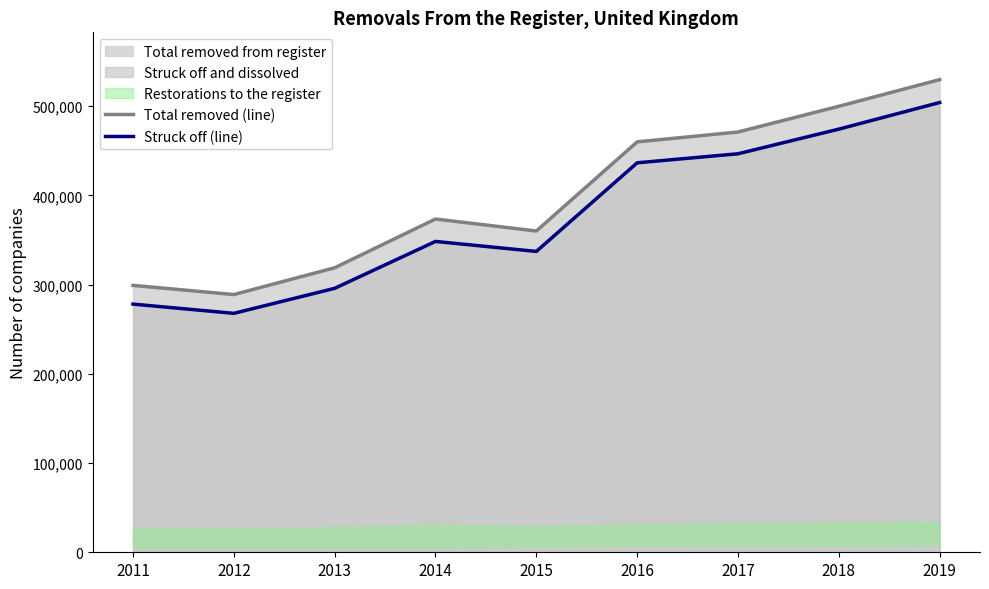

Is it true that Total removed from register (line) equals 499770 at 2018?

True